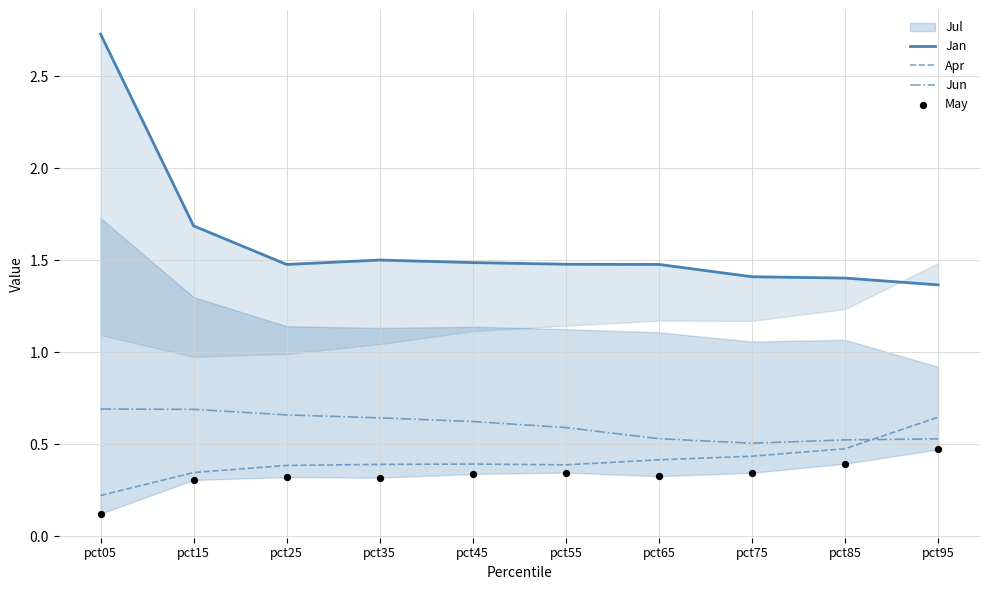

Which series reaches the minimum Y coordinate?

May